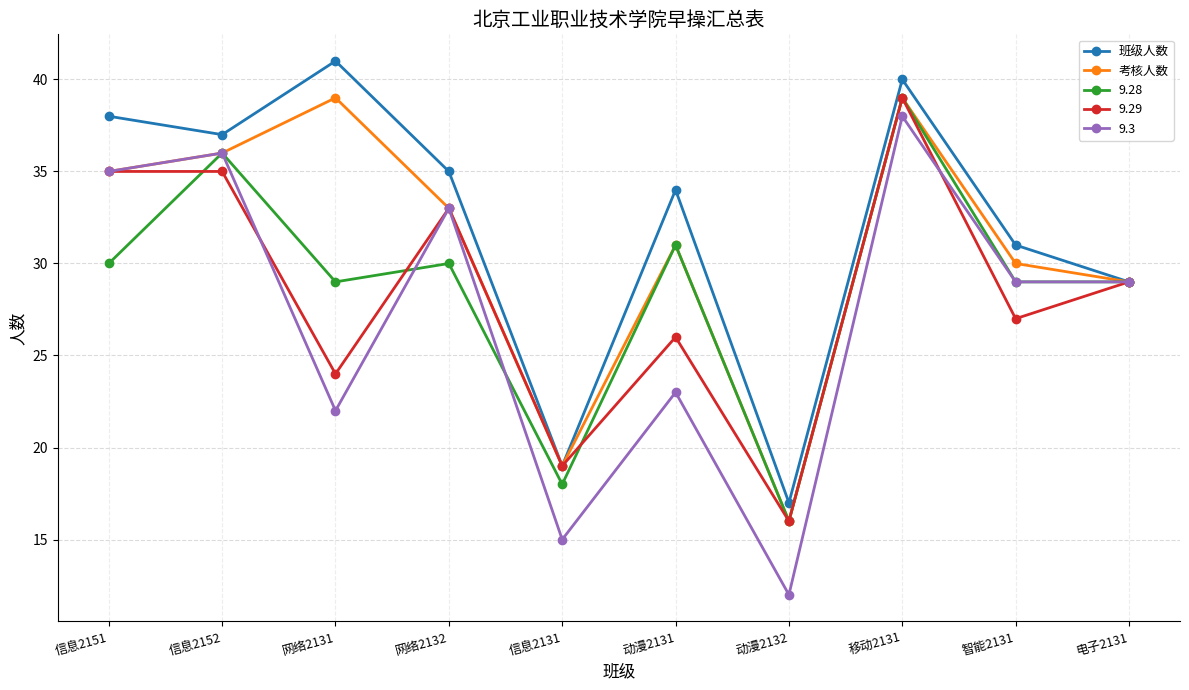

List the labels in order of 班级人数 value, smallest first.

动漫2132, 信息2131, 电子2131, 智能2131, 动漫2131, 网络2132, 信息2152, 信息2151, 移动2131, 网络2131